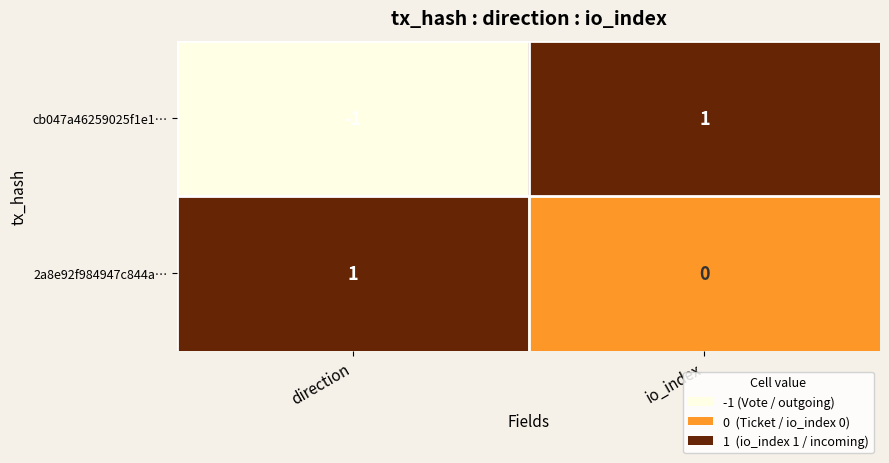

Reading right to left, list all the values displayed in this chart.

cb047a46259025f1e1…: io_index=1	direction=-1
2a8e92f984947c844a…: io_index=0	direction=1